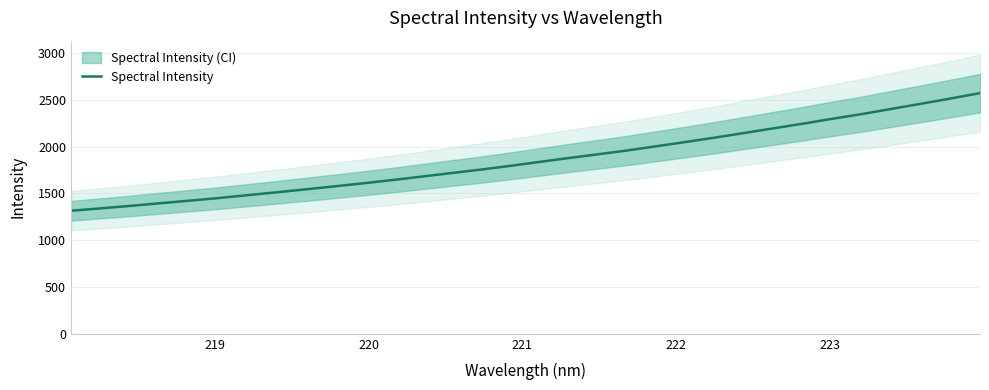

Does the chart display data point markers on the line(s)?

No